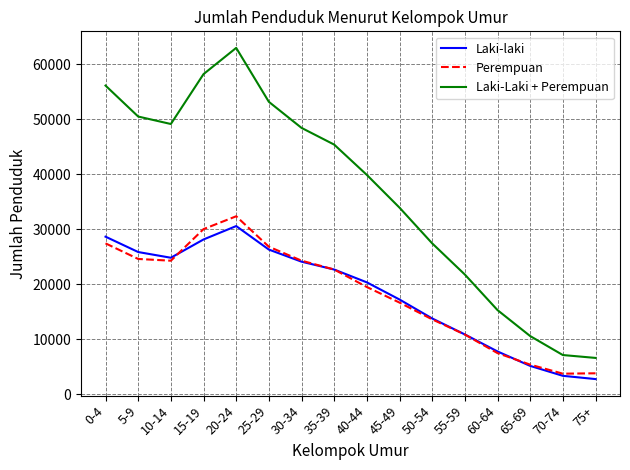

At which category is the sum across all series the highest?

20-24